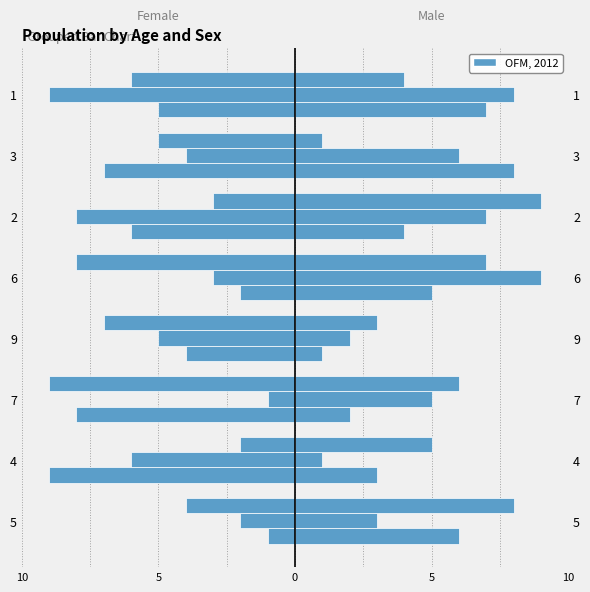

What is the minimum value shown in the chart?

-9